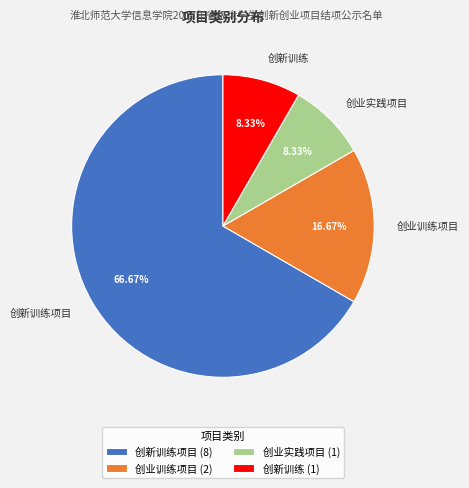

To the nearest percent, what is the difference between the 创业实践项目 and 创业训练项目 slice percentages?

8%